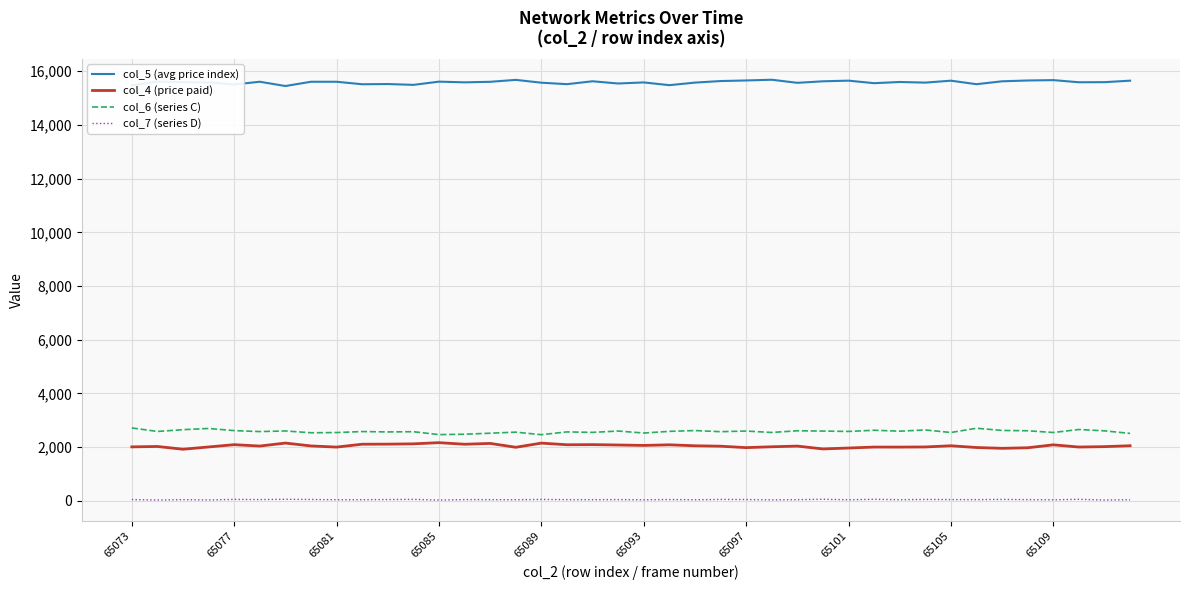

How many lines are shown in the chart?

4